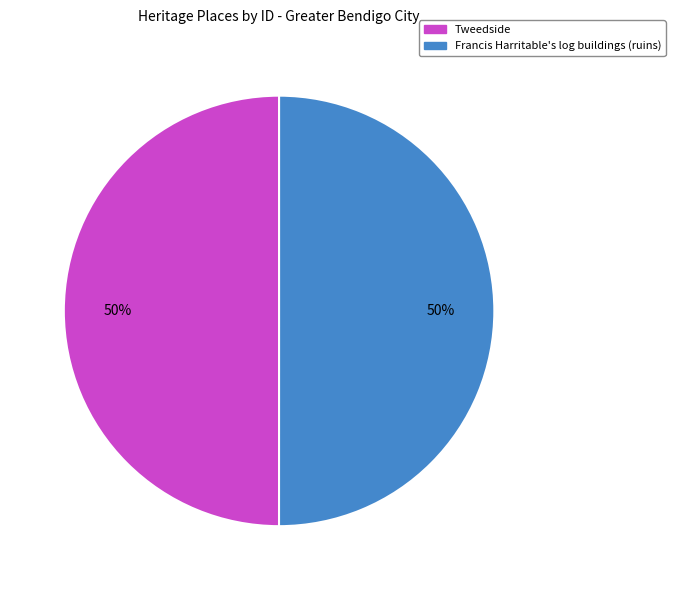

To the nearest percent, what is the average slice percentage?

50%